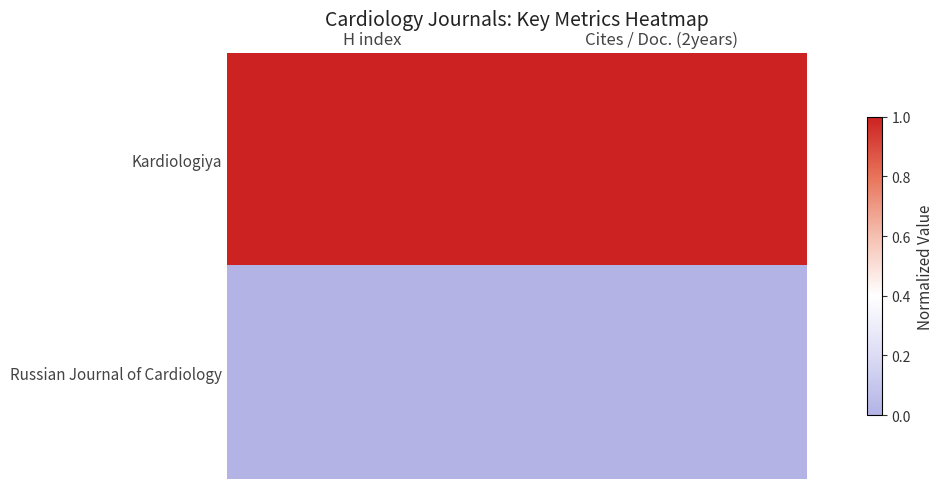

Between H index and Cites / Doc. (2years), which series saw the biggest shift?

Kardiologiya